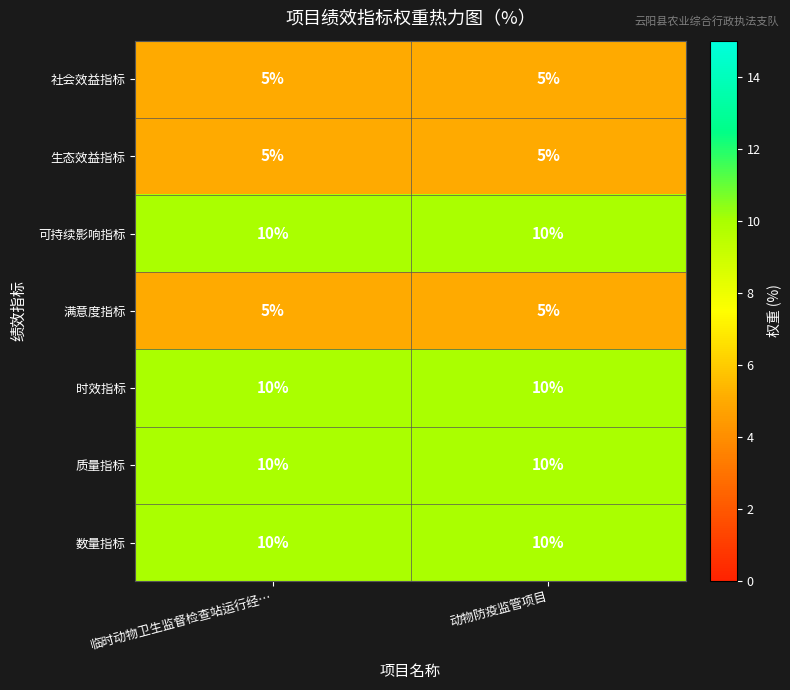

Reading right to left, what are all the values shown in this chart?

社会效益指标: 5	5
生态效益指标: 5	5
可持续影响指标: 10	10
满意度指标: 5	5
时效指标: 10	10
质量指标: 10	10
数量指标: 10	10